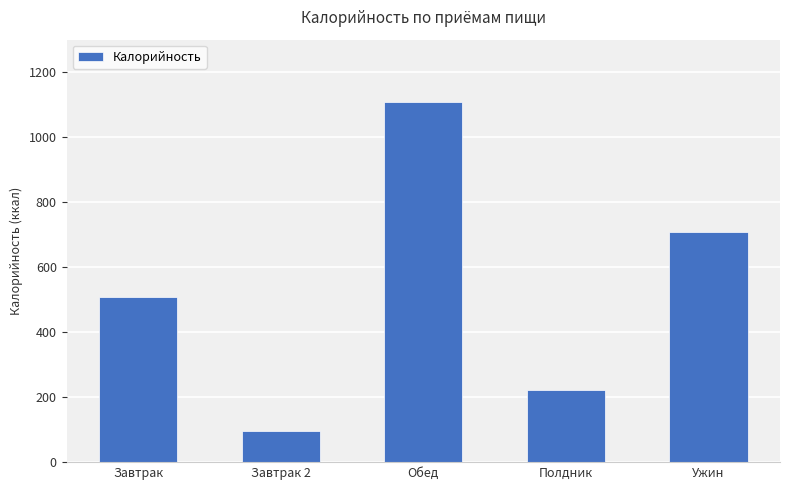

Which has a higher value, Завтрак or Полдник?

Завтрак